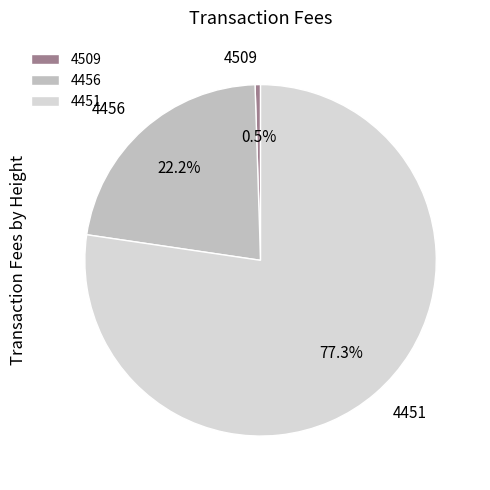

To the nearest percent, what is the difference between the 4509 and 4456 slice percentages?

22%